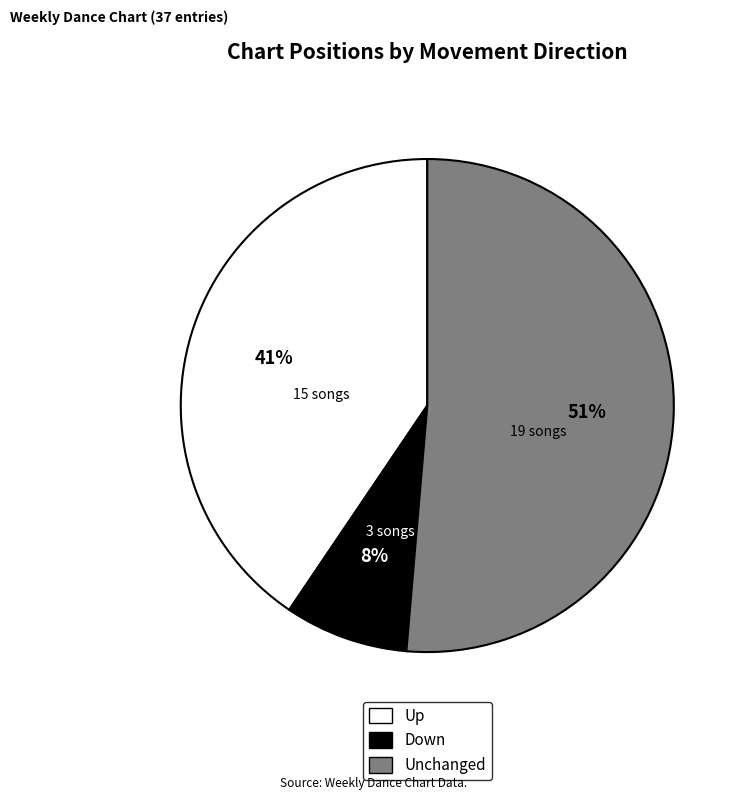

Does any single category account for the majority?

Yes